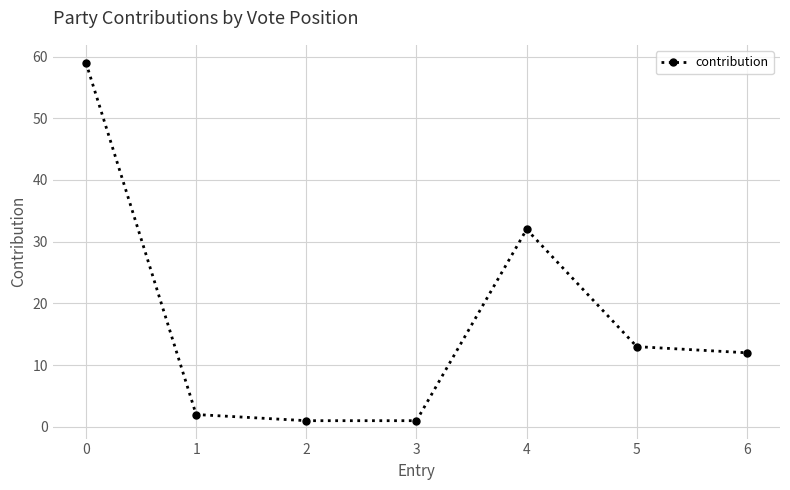

True or false: the data has more than 0 interior local peaks.

True